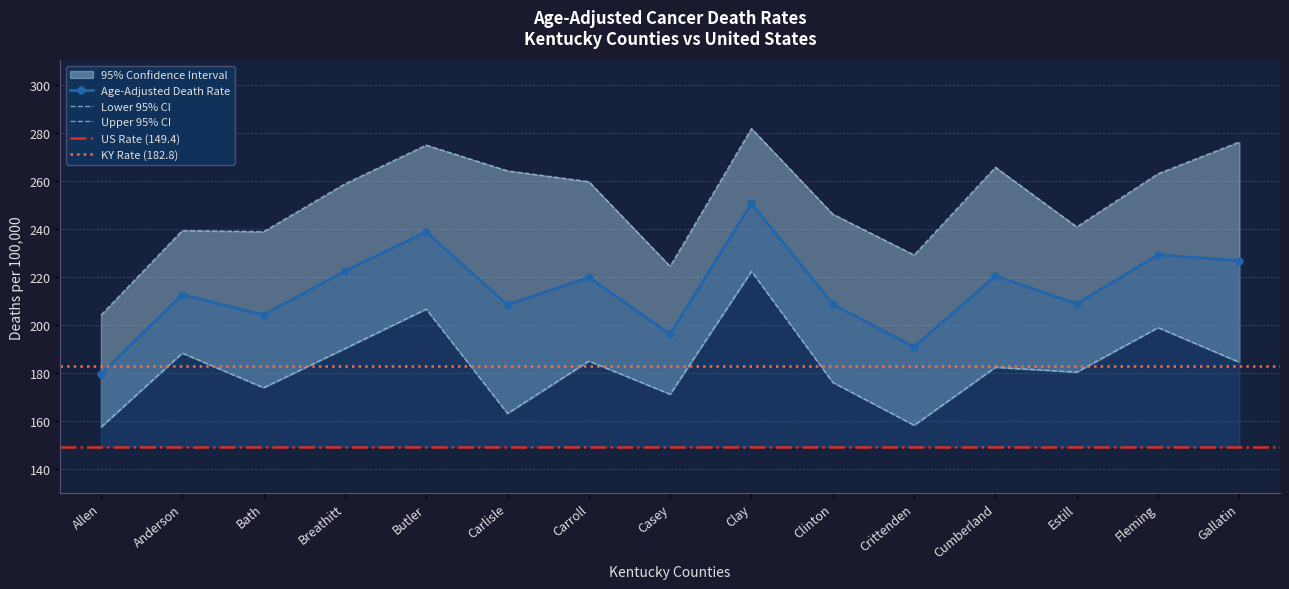

What is the total value across all series at Anderson?

640.2